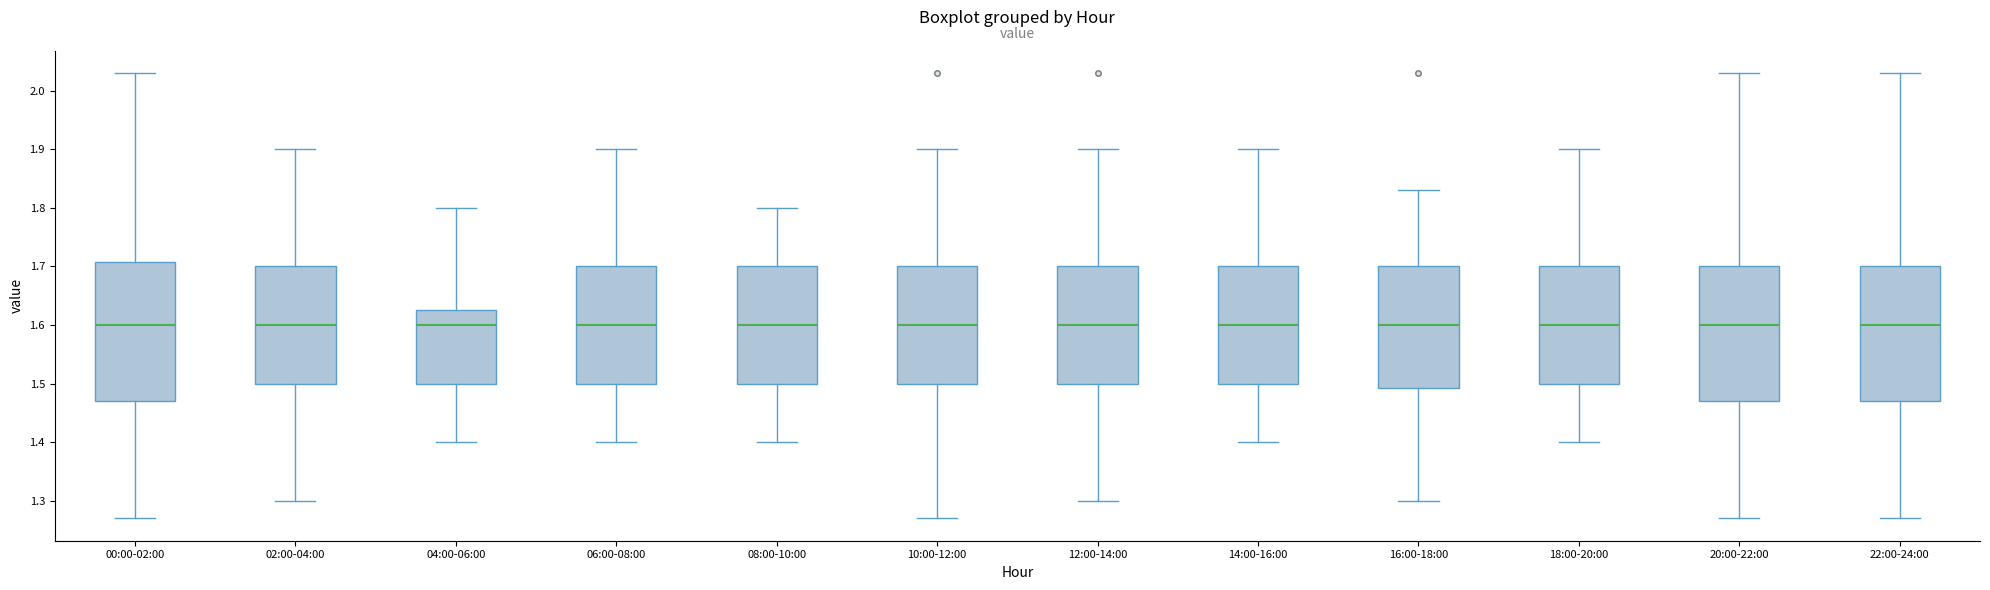

Reading left to right, read every box against the y-axis: the position of its median line, the range the box covers, and the ends of its whiskers. The values are not printed on the chart, so give them approximately, as read against the axis.

00:00-02:00: median 1.60, box 1.47 to 1.71, whiskers 1.27 to 2.03
02:00-04:00: median 1.60, box 1.50 to 1.70, whiskers 1.30 to 1.90
04:00-06:00: median 1.60, box 1.50 to 1.63, whiskers 1.40 to 1.80
06:00-08:00: median 1.60, box 1.50 to 1.70, whiskers 1.40 to 1.90
08:00-10:00: median 1.60, box 1.50 to 1.70, whiskers 1.40 to 1.80
10:00-12:00: median 1.60, box 1.50 to 1.70, whiskers 1.27 to 1.90
12:00-14:00: median 1.60, box 1.50 to 1.70, whiskers 1.30 to 1.90
14:00-16:00: median 1.60, box 1.50 to 1.70, whiskers 1.40 to 1.90
16:00-18:00: median 1.60, box 1.49 to 1.70, whiskers 1.30 to 1.83
18:00-20:00: median 1.60, box 1.50 to 1.70, whiskers 1.40 to 1.90
20:00-22:00: median 1.60, box 1.47 to 1.70, whiskers 1.27 to 2.03
22:00-24:00: median 1.60, box 1.47 to 1.70, whiskers 1.27 to 2.03